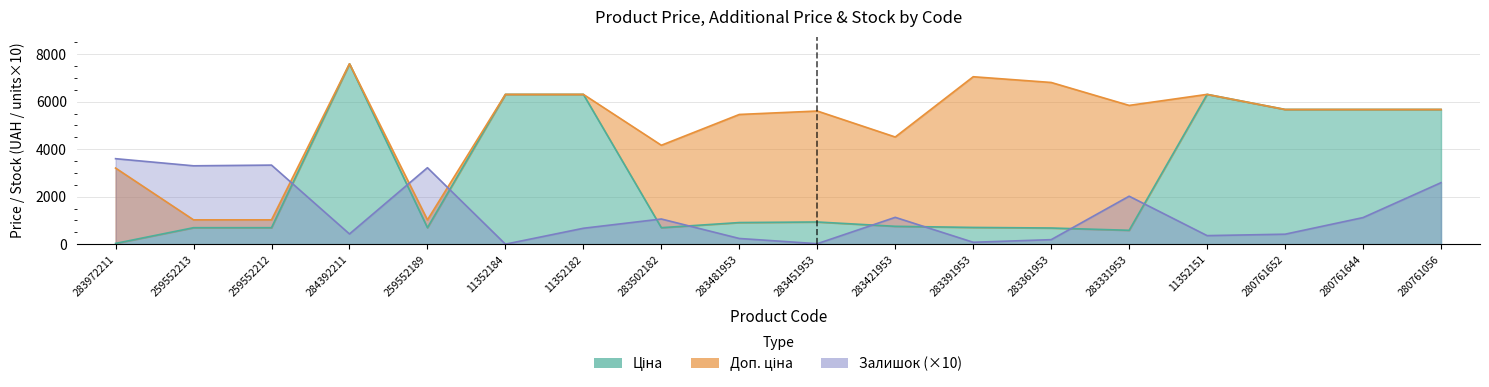

What are all the series names shown in the legend?

Ціна, Доп. ціна, Залишок